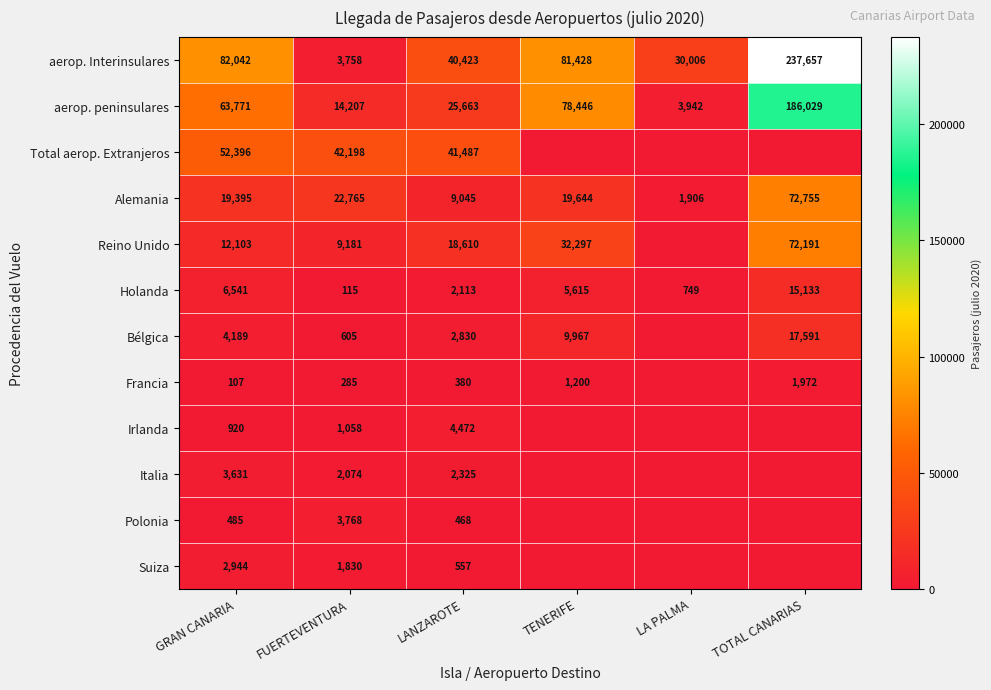

At which category does the chart reach its peak across all series?

TOTAL CANARIAS